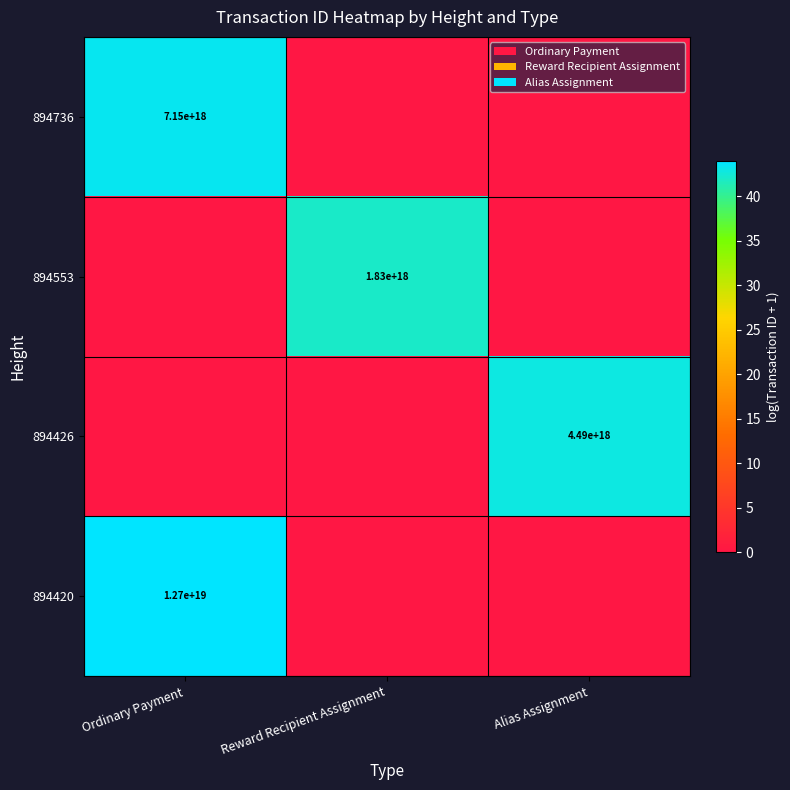

True or false: 894420 has a value of 4901505401822881792 at Ordinary Payment.

False